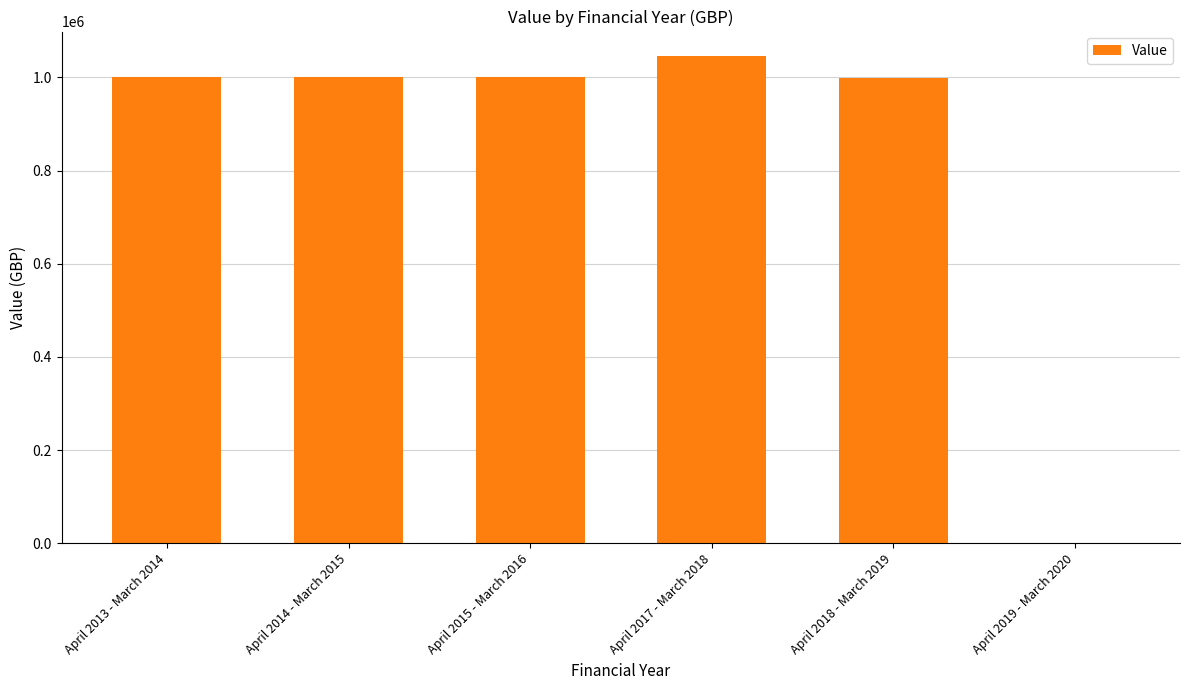

Which label corresponds to the largest value in the chart?

April 2017 - March 2018